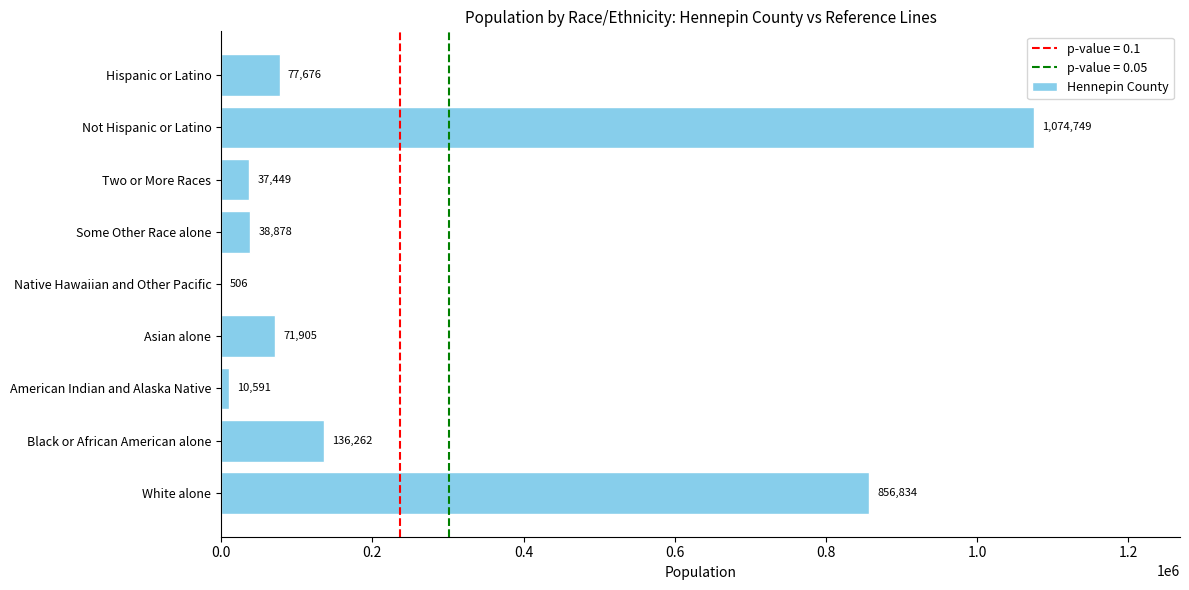

At which label is the value closest to 537627?

White alone